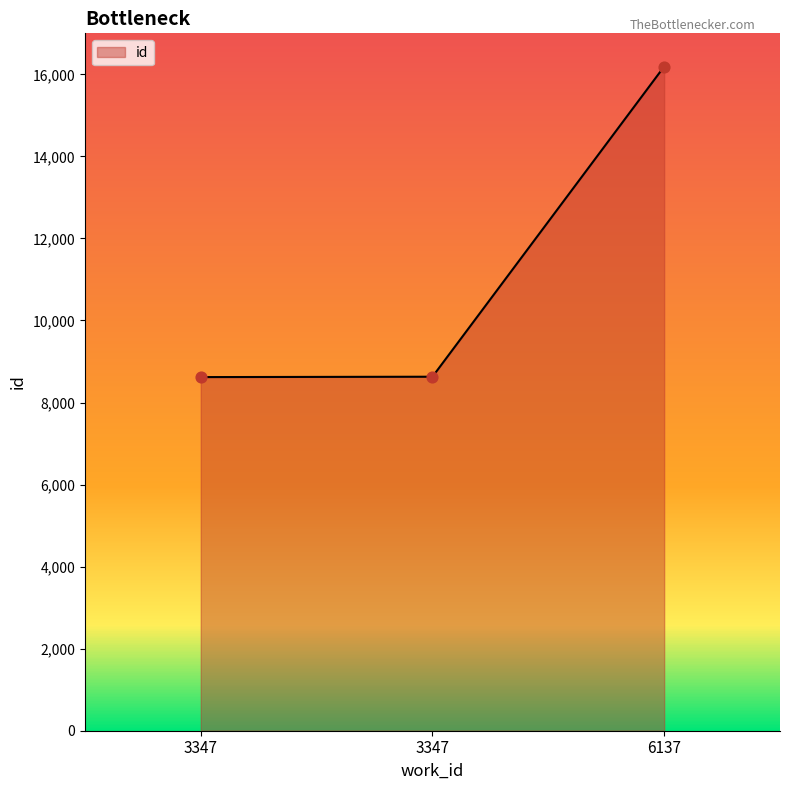

What is the ratio of the value at 6137 to the value at 3347?

1.9